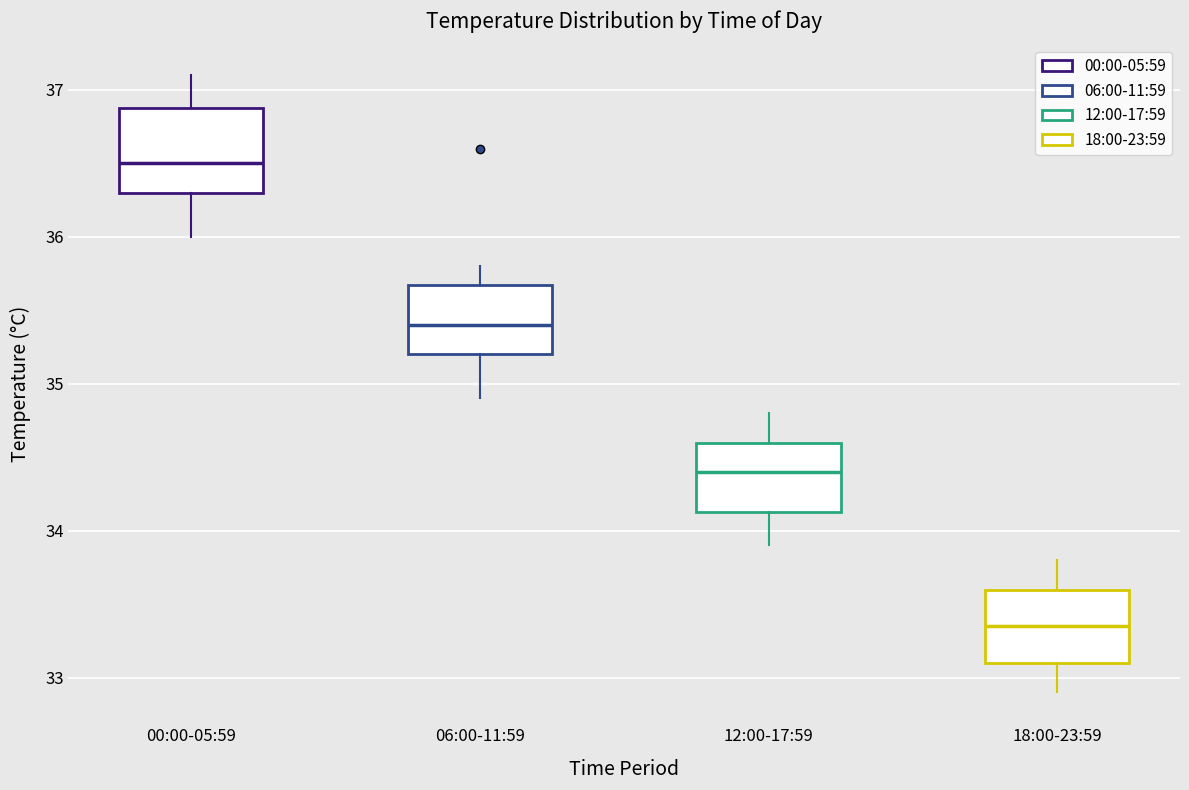

Where is the lower edge of the box for 06:00-11:59 on the y-axis? The values are not printed on the chart, so give them approximately, as read against the axis.

35.2